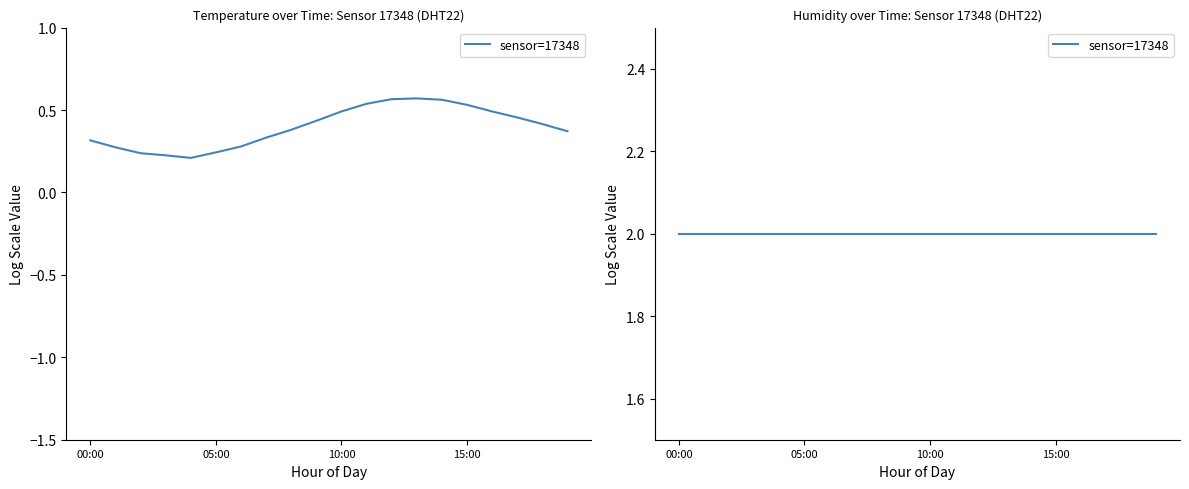

What is the average value?

0.4